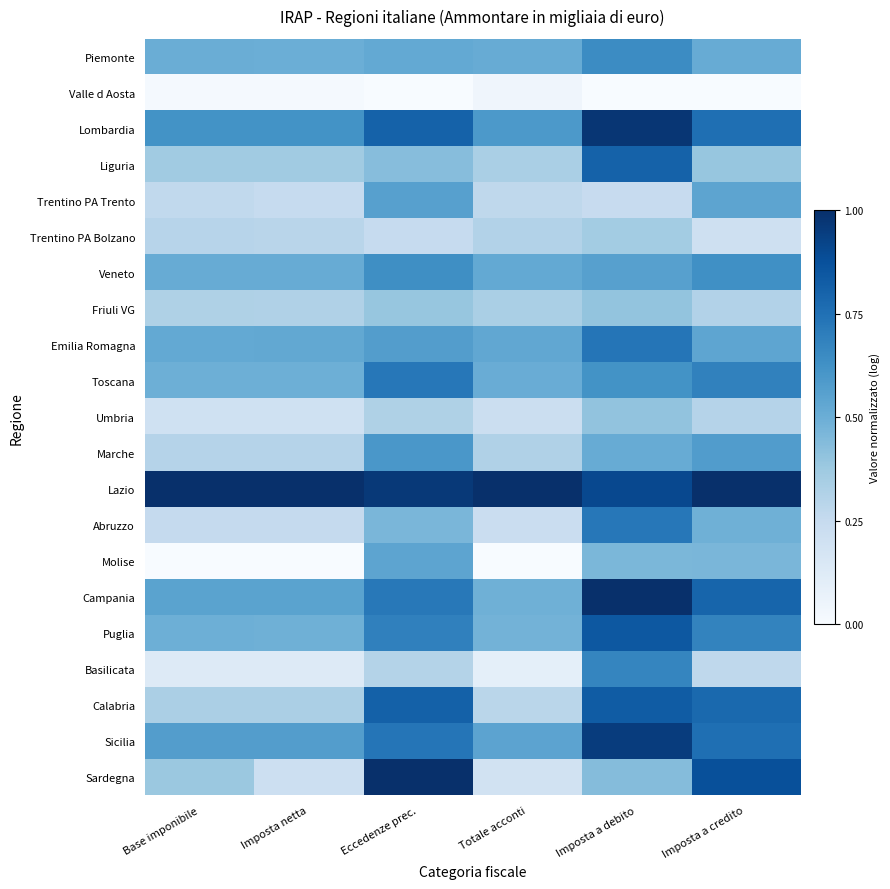

Rank the series at Imposta netta from highest to lowest value.

Lazio, Lombardia, Sicilia, Campania, Emilia Romagna, Veneto, Piemonte, Toscana, Puglia, Liguria, Calabria, Friuli VG, Marche, Trentino PA Bolzano, Abruzzo, Trentino PA Trento, Sardegna, Umbria, Basilicata, Valle d Aosta, Molise